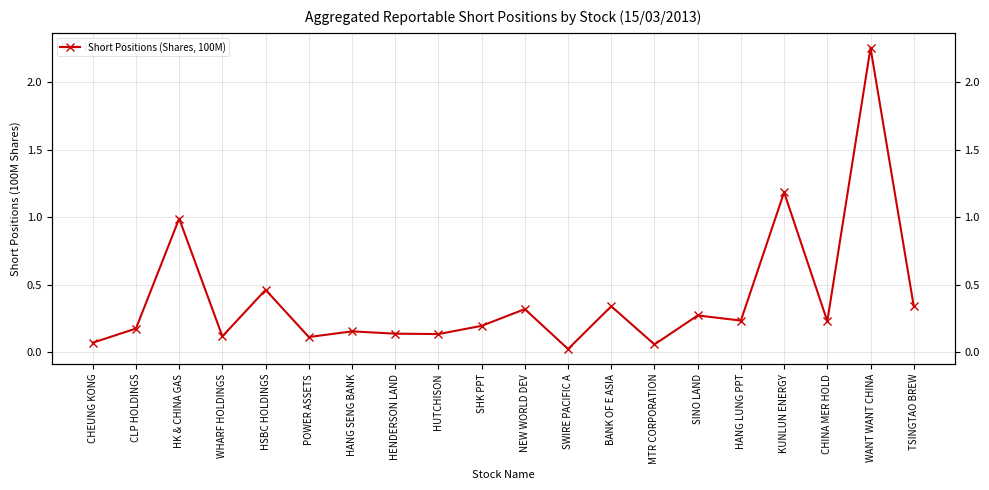

Rank the categories by value from lowest to highest.

SWIRE PACIFIC A, MTR CORPORATION, CHEUNG KONG, POWER ASSETS, WHARF HOLDINGS, HUTCHISON, HENDERSON LAND, HANG SENG BANK, CLP HOLDINGS, SHK PPT, CHINA MER HOLD, HANG LUNG PPT, SINO LAND, NEW WORLD DEV, BANK OF E ASIA, TSINGTAO BREW, HSBC HOLDINGS, HK & CHINA GAS, KUNLUN ENERGY, WANT WANT CHINA